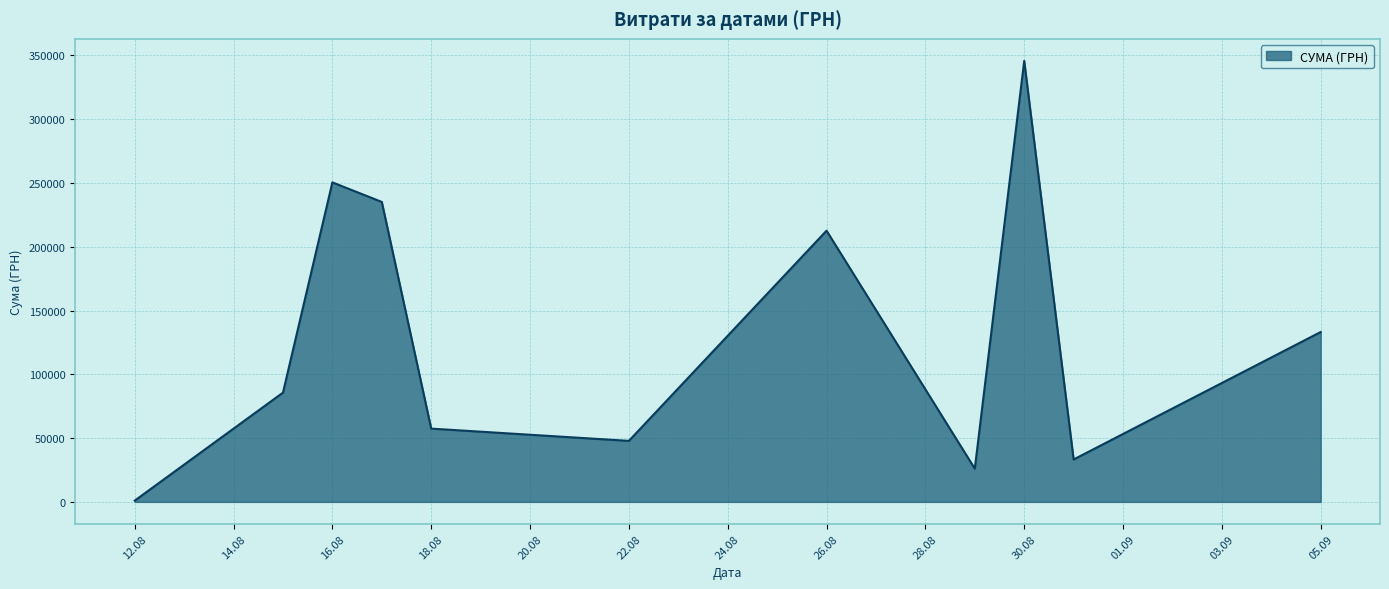

What is the greatest value displayed?

345687.3